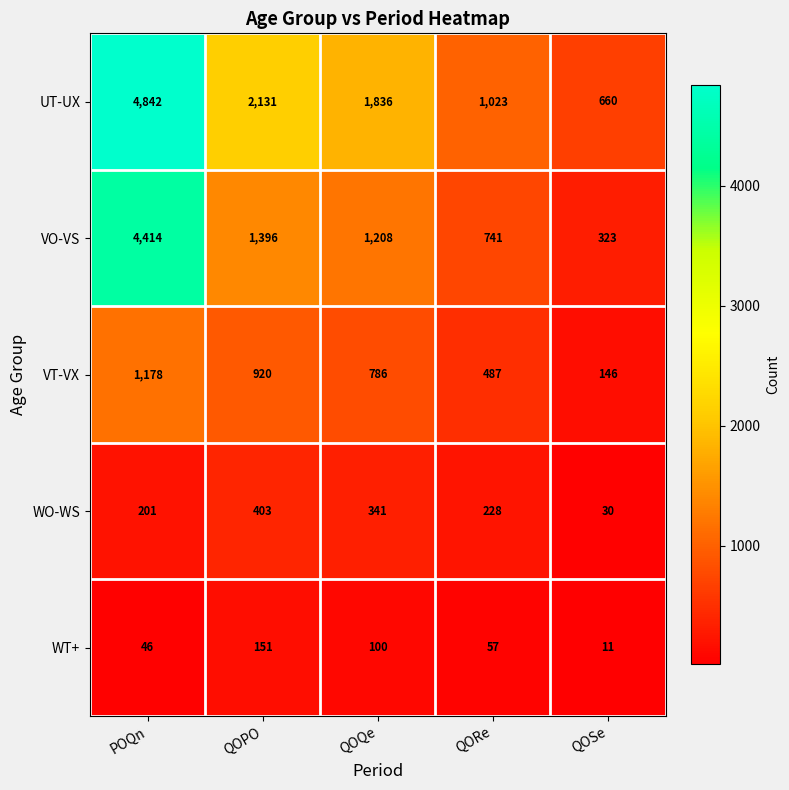

Which series has the largest total across all categories?

UT-UX